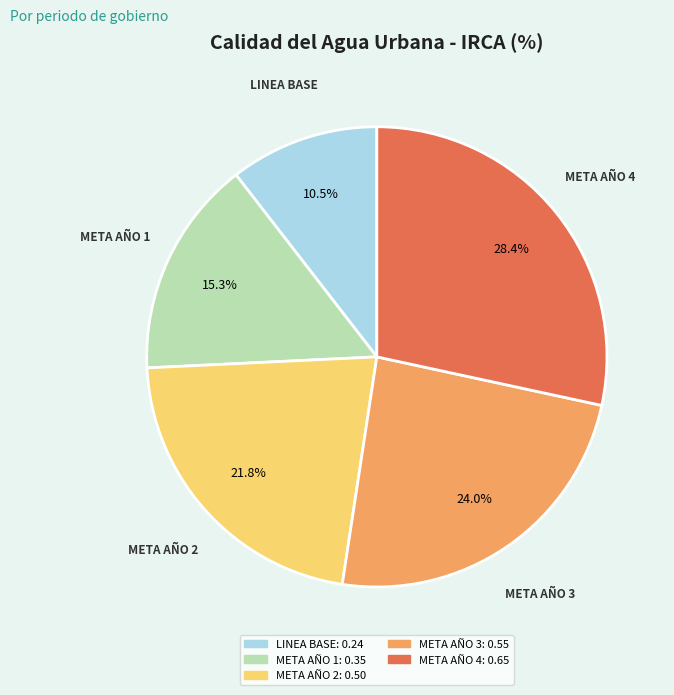

Which slice is the largest?

META AÑO 4